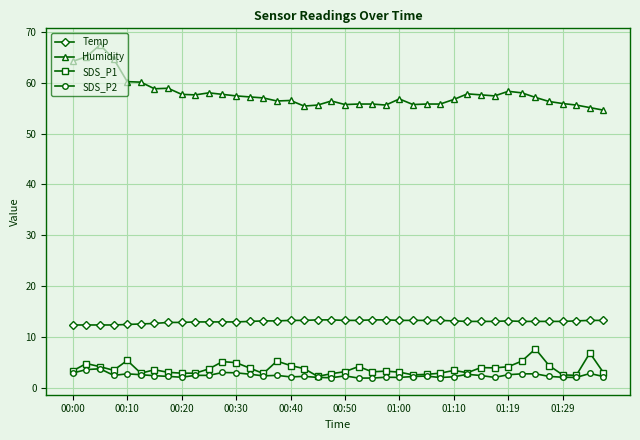

True or false: Humidity and SDS_P2 cross at least once.

False